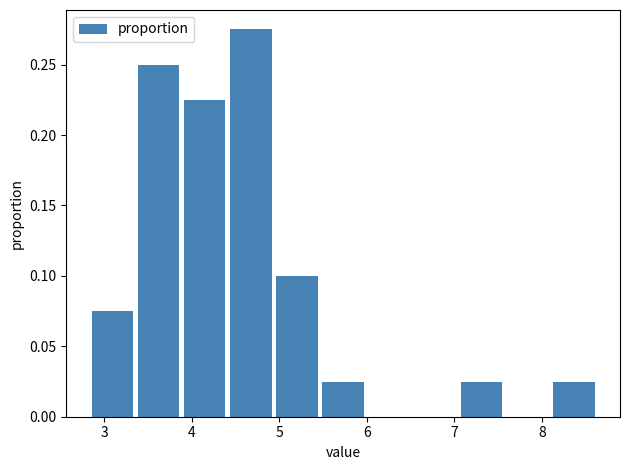

Reading left to right, list every bar in this chart as the range it spans on the x-axis followed by its height. Neither the bar edges nor the heights are printed on the chart, so give them approximately, as read against the axes.

2.8 to 3.4: 0.075
3.4 to 3.9: 0.250
3.9 to 4.4: 0.225
4.4 to 4.9: 0.275
4.9 to 5.5: 0.100
5.5 to 6.0: 0.025
6.0 to 6.5: 0
6.5 to 7.0: 0
7.0 to 7.6: 0.025
7.6 to 8.1: 0
8.1 to 8.6: 0.025